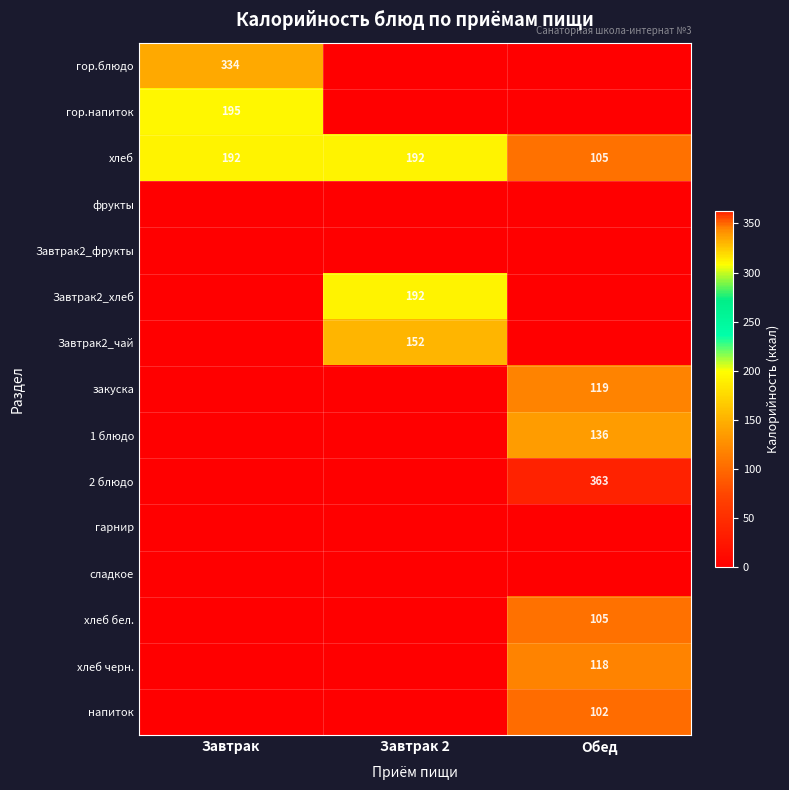

At which category is the sum across all series the highest?

Обед